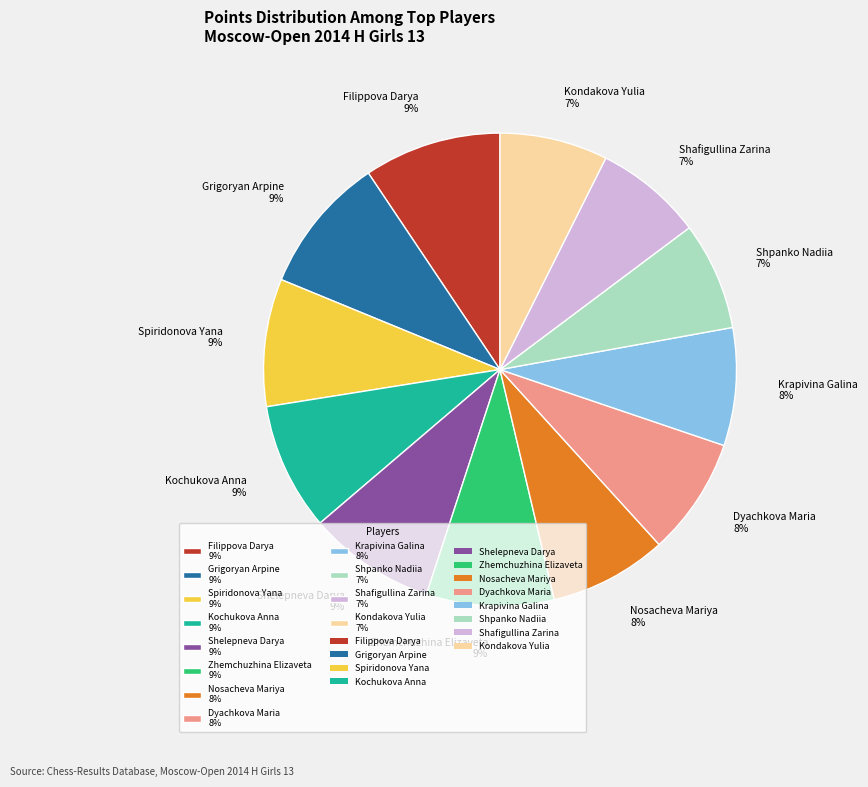

Does Dyachkova Maria account for over 50% of the chart?

No